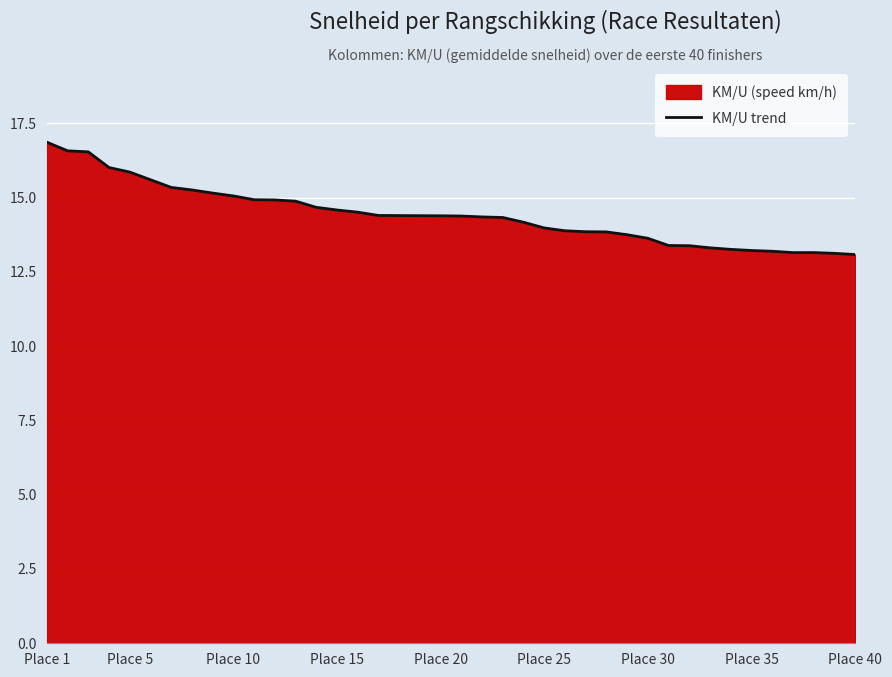

Is it true that the value at Place 35 is 7.0?

False